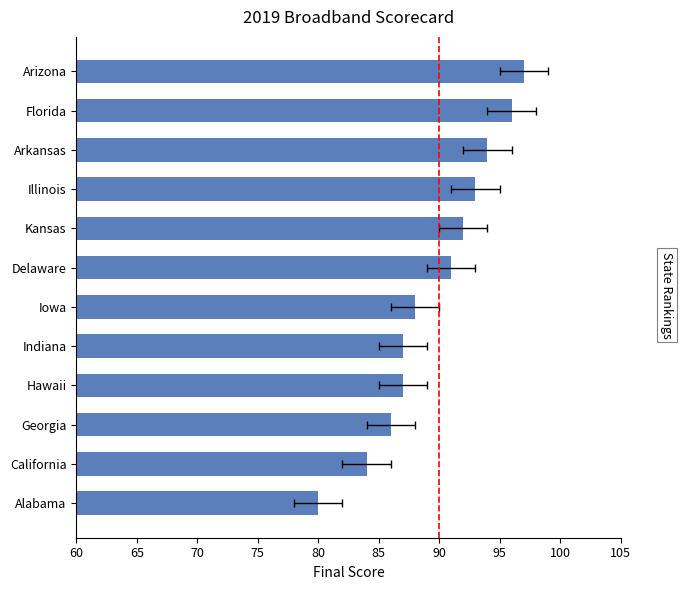

What is the value of the 6th bar from the left?

91